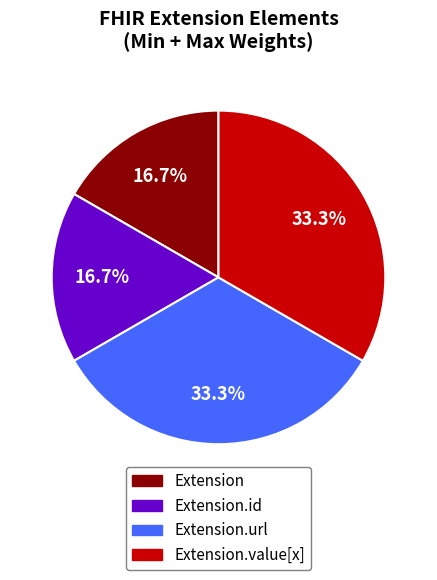

Is there any slice that represents more than half of the pie?

No